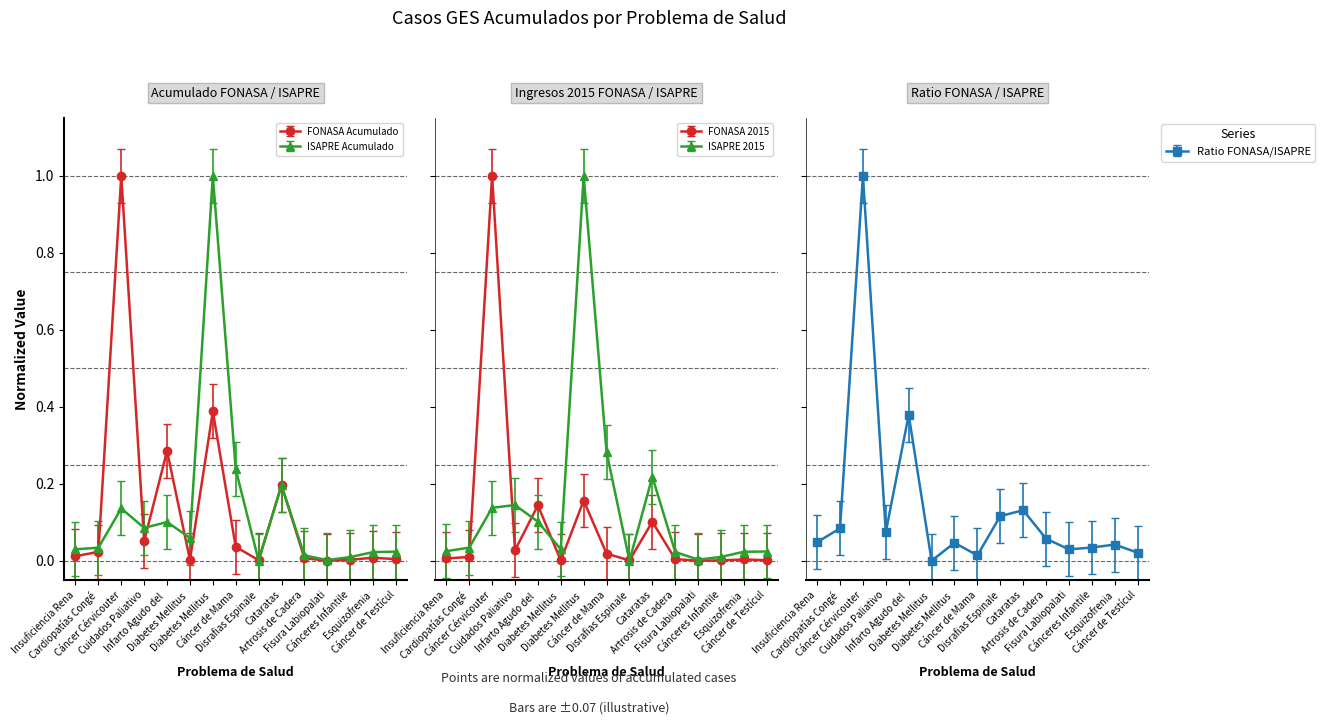

What is the sum of the ISAPRE 2015 values at Cáncer Cérvicouter and Insuficiencia Rena?

0.2